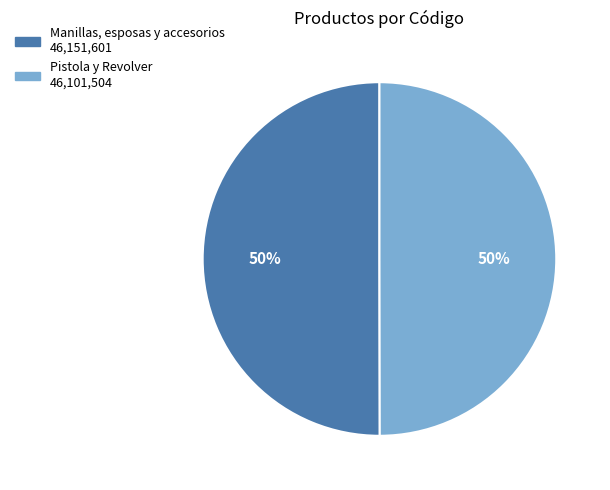

To the nearest percent, what is the average slice percentage?

50%